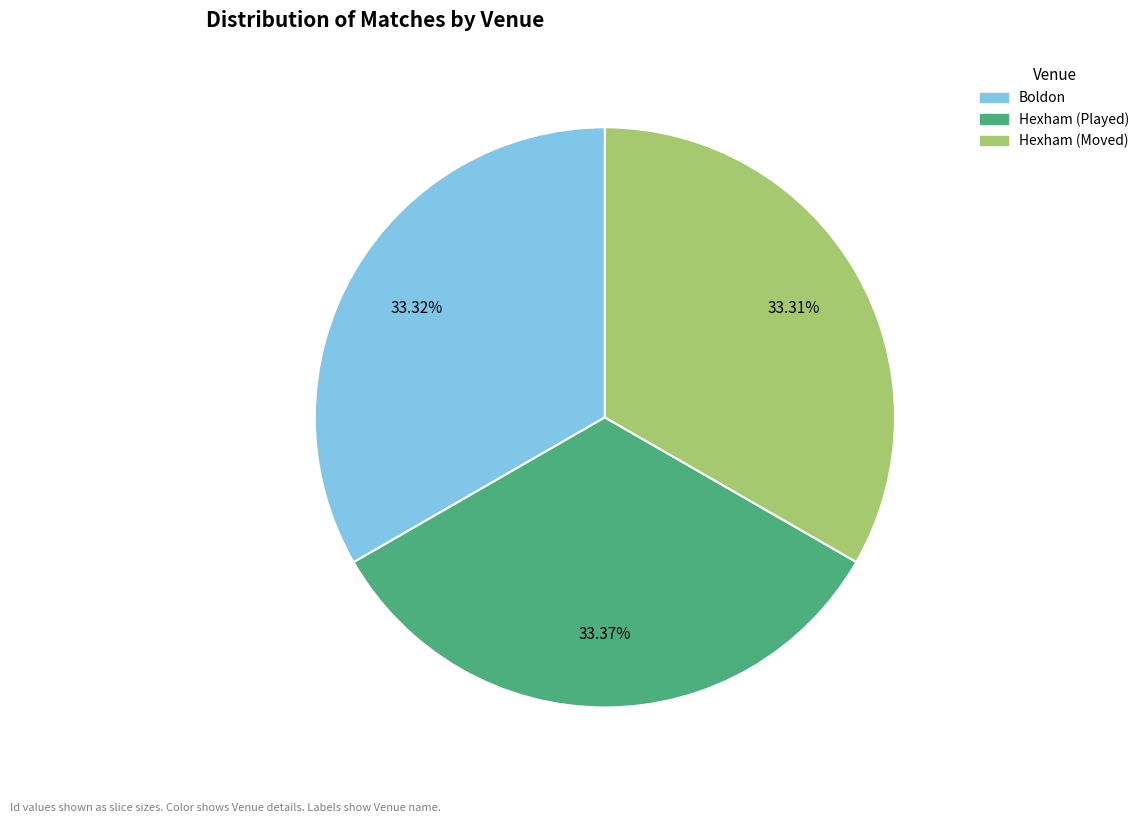

Is there any slice that represents more than half of the pie?

No